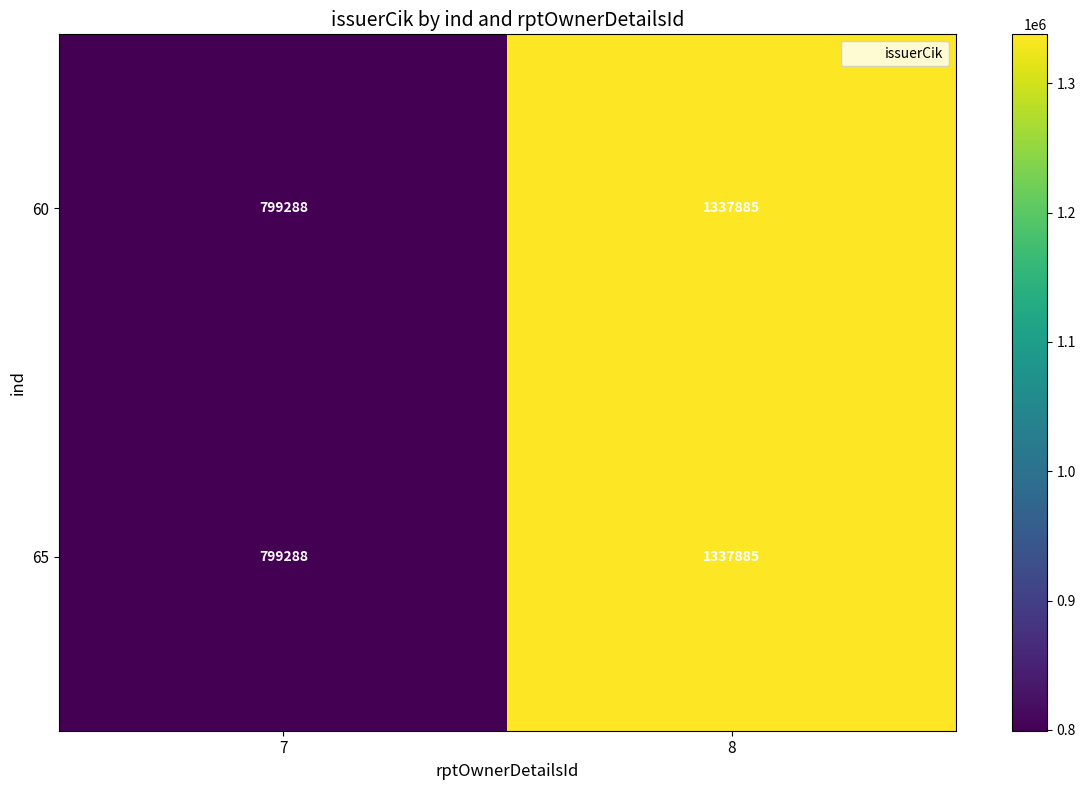

Rank the categories by 65 value from lowest to highest.

7, 8